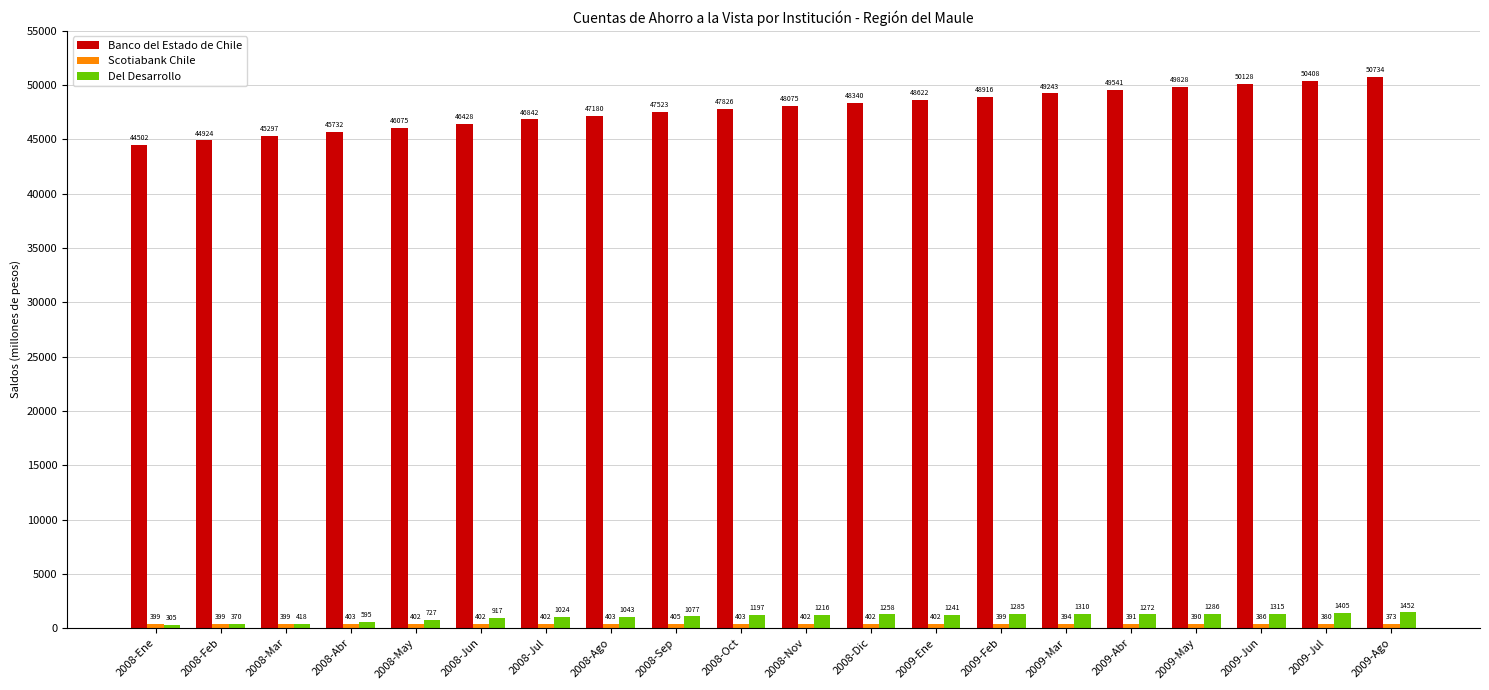

Between 2008-Feb and 2008-Oct, which series saw the biggest shift?

Banco del Estado de Chile